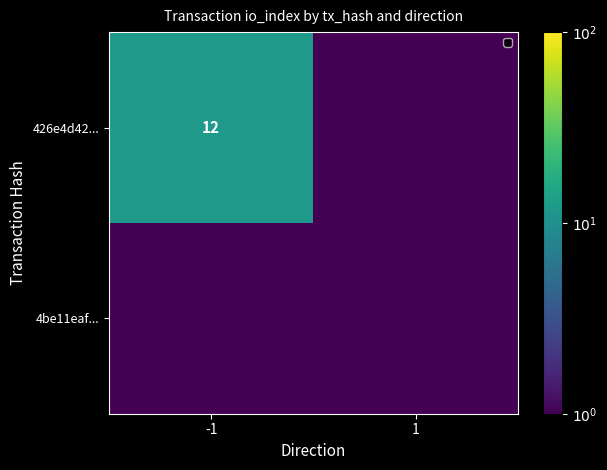

How many distinct data groups are displayed?

2